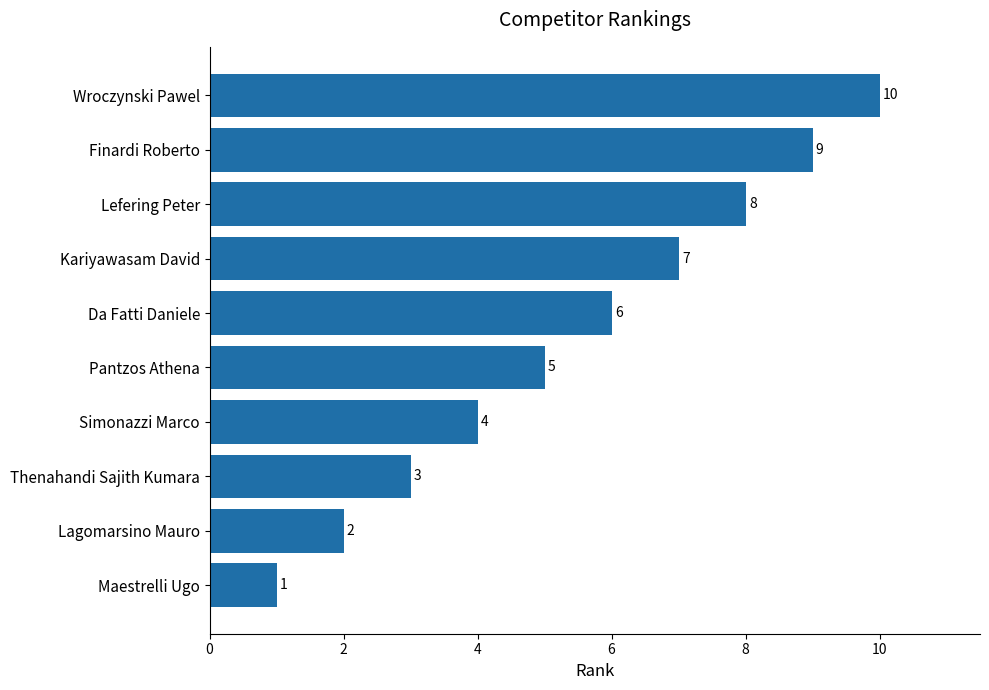

What is the difference between the second highest and second lowest values?

7